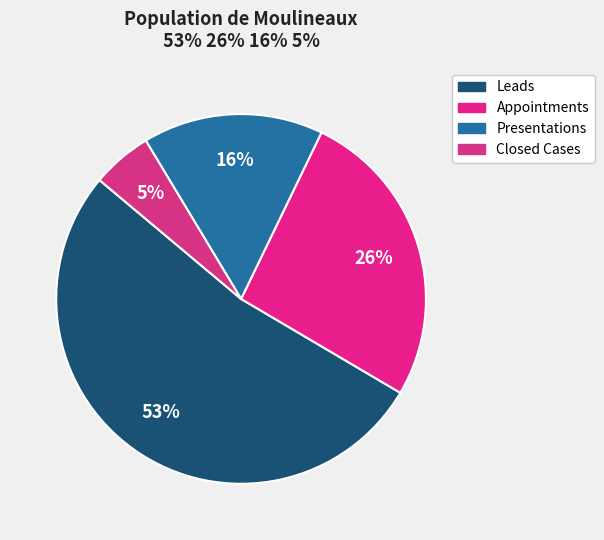

Which has a higher value, Leads or Appointments?

Leads